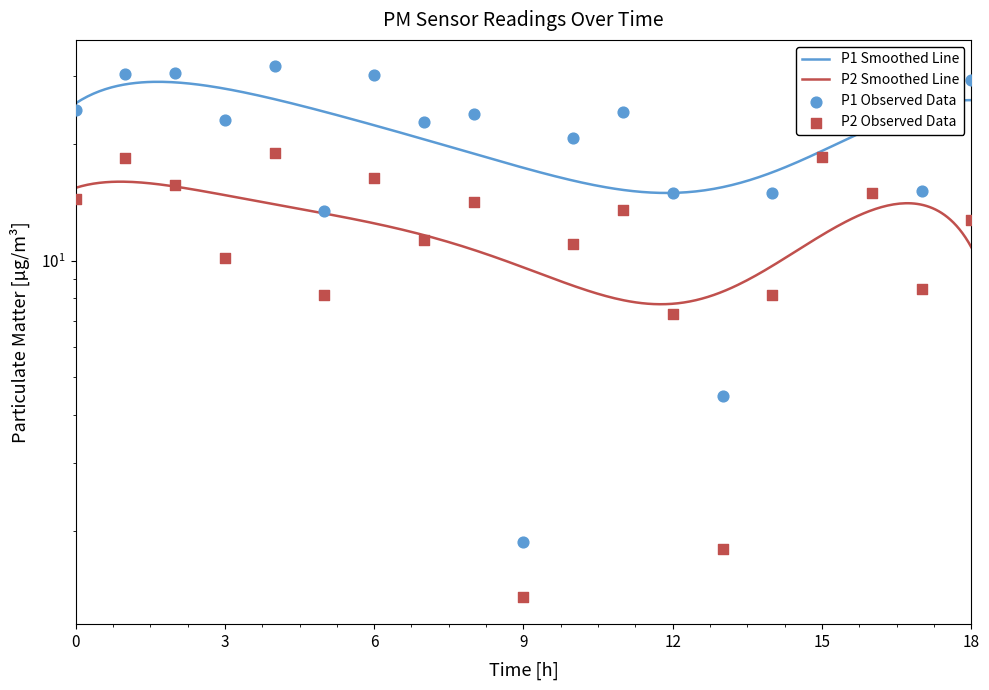

Which series contains the lowest Y value?

P2